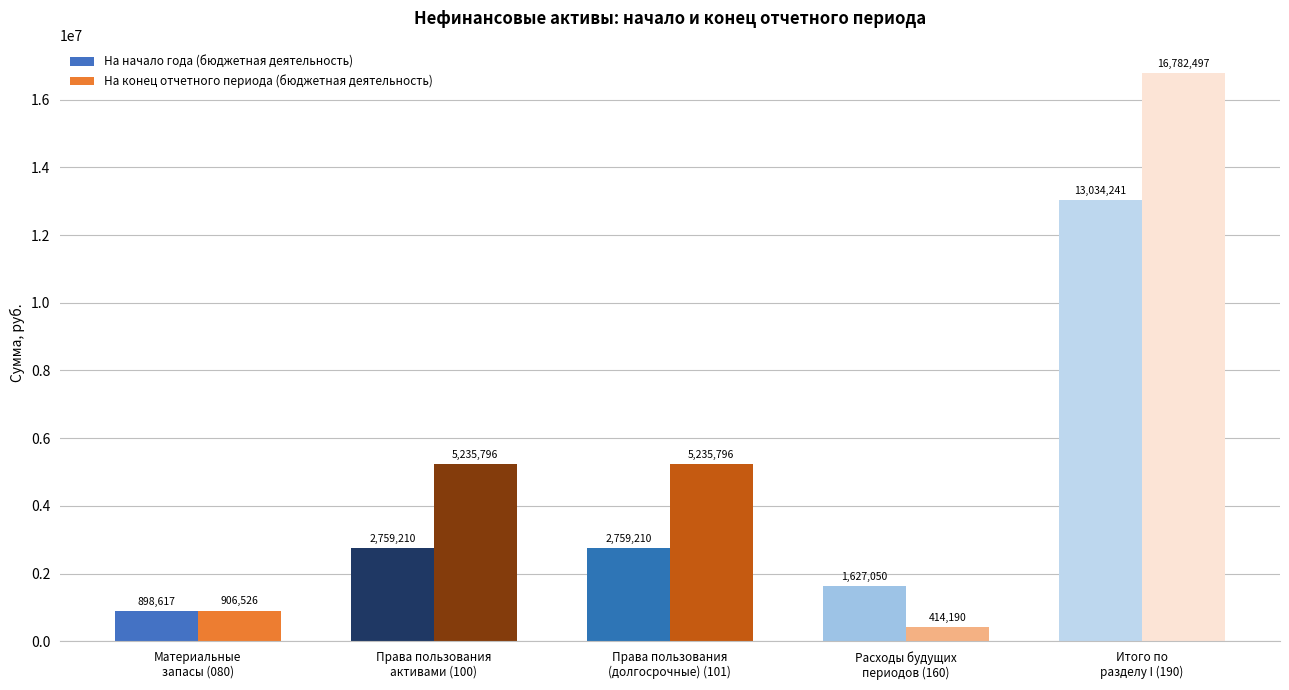

True or false: На конец отчетного периода (бюджетная деятельность) has a value of 5235796.1 at Права пользования
(долгосрочные) (101).

True